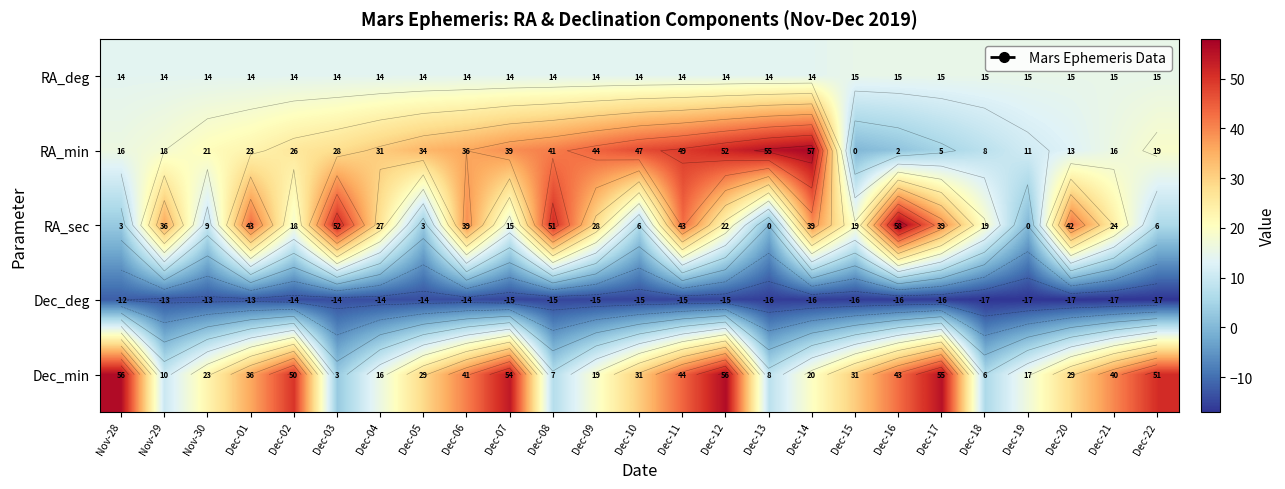

True or false: RA_deg has a value of 3 at Dec-09.

False